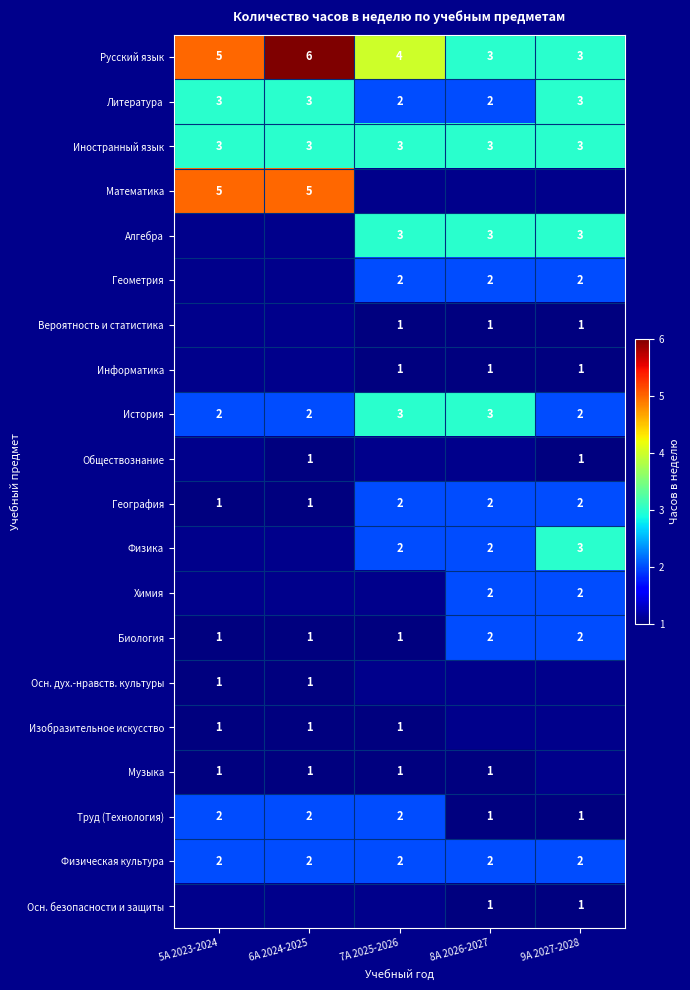

The Русский язык series shows 3 at 8А 2026-2027. True or false?

True